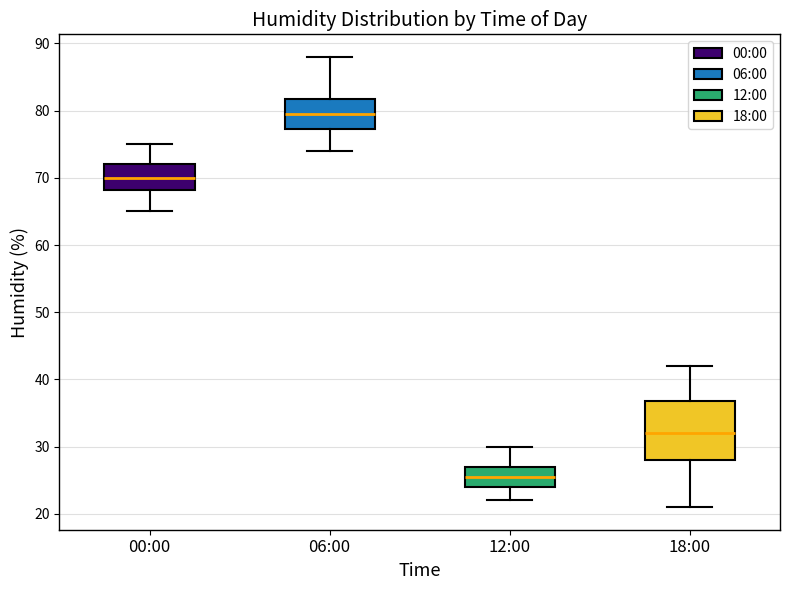

Reading left to right, transcribe this box plot: for each box, give where its median line is, the range the box spans, and where its two whiskers end, as read against the y-axis. The values are not printed on the chart, so give them approximately, as read against the axis.

00:00: median 70, box 68 to 72, whiskers 65 to 75
06:00: median 80, box 77 to 82, whiskers 74 to 88
12:00: median 26, box 24 to 27, whiskers 22 to 30
18:00: median 32, box 28 to 37, whiskers 21 to 42